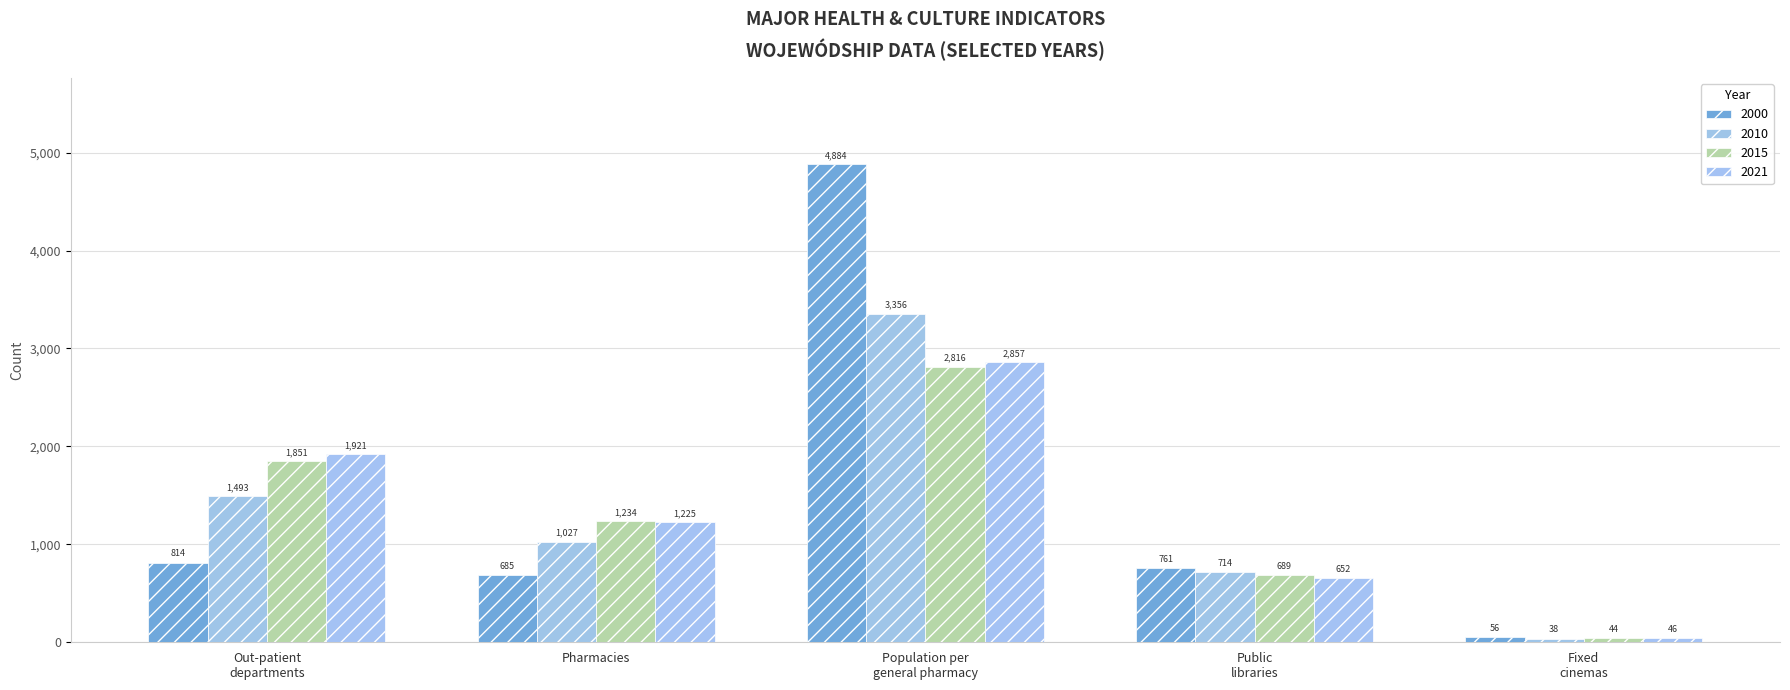

What is the difference between the highest and lowest values at Pharmacies?

549